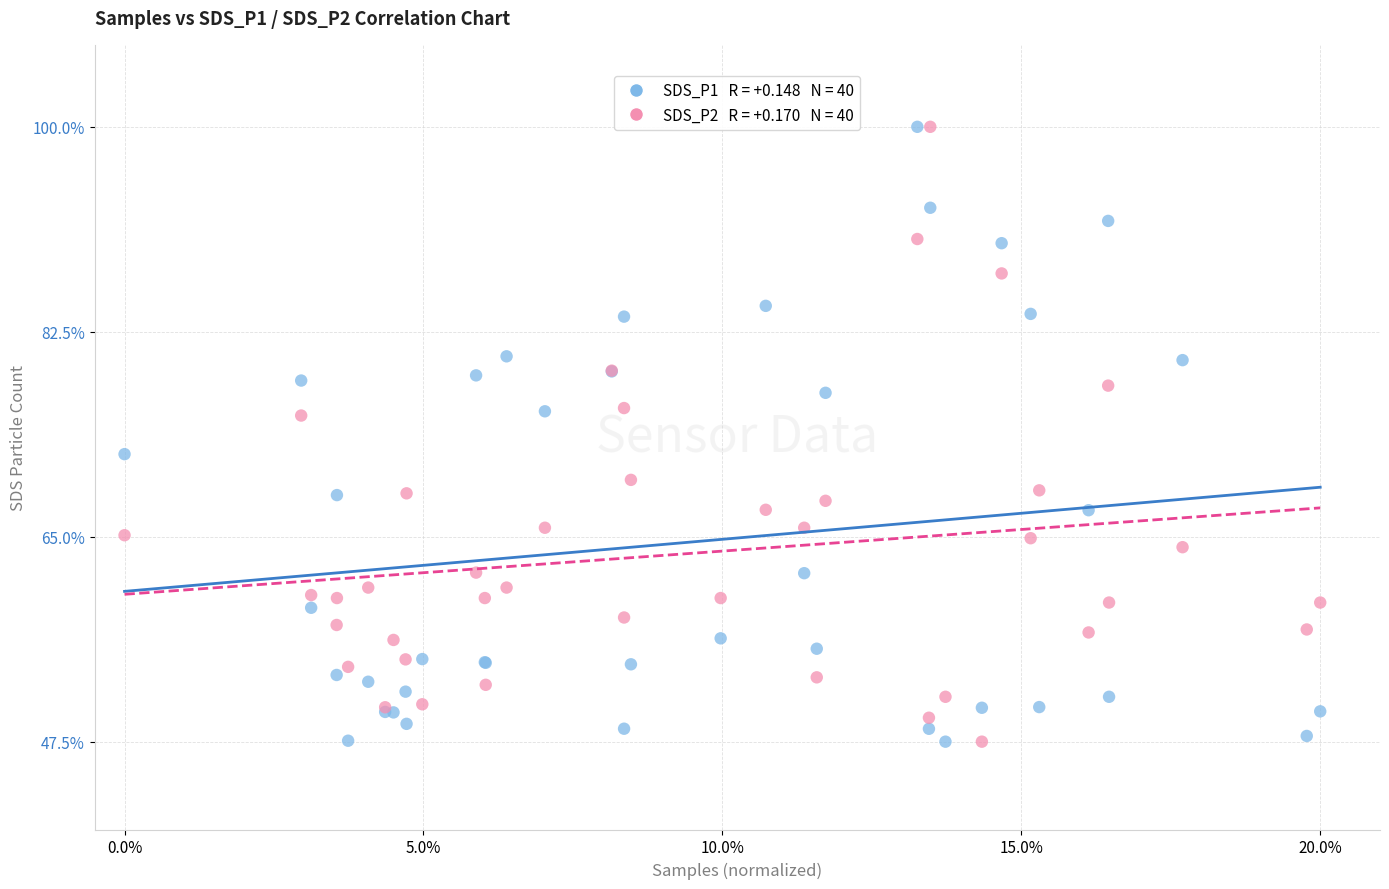

Across all series, what Y value is closest to 73?

72.1